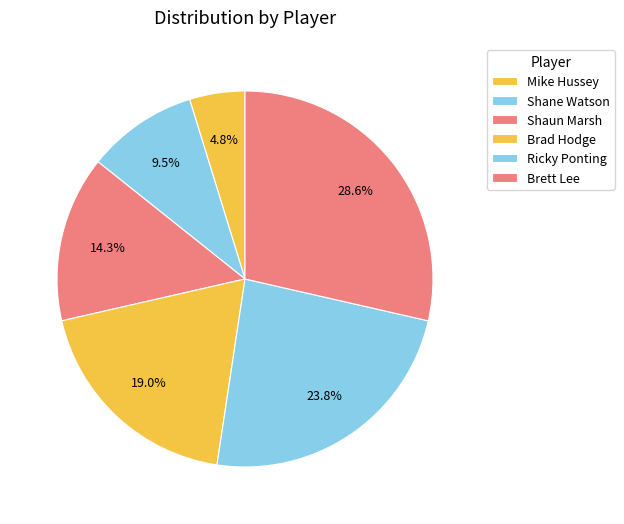

How many slices are in this pie chart?

6